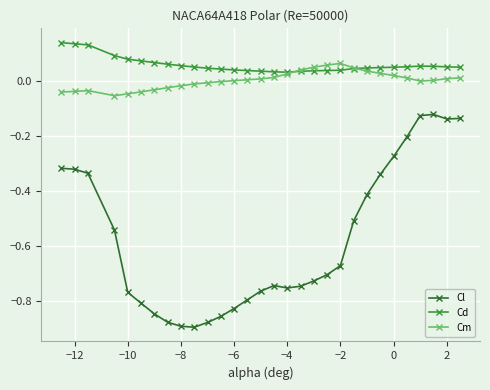

True or false: Cl and Cm cross at least once.

False